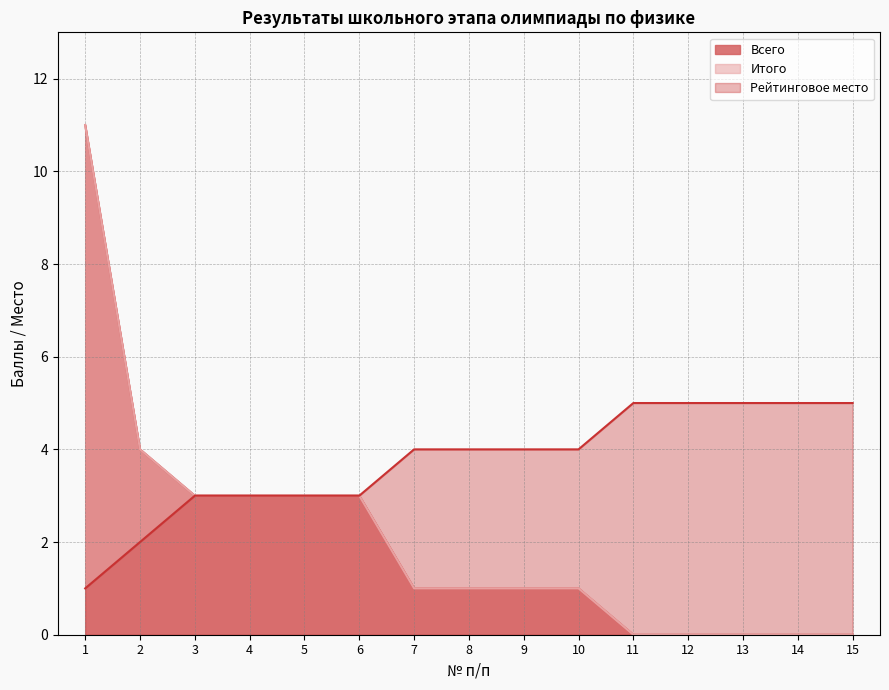

List the series in order of their peak value, lowest first.

Рейтинговое место, Всего, Итого